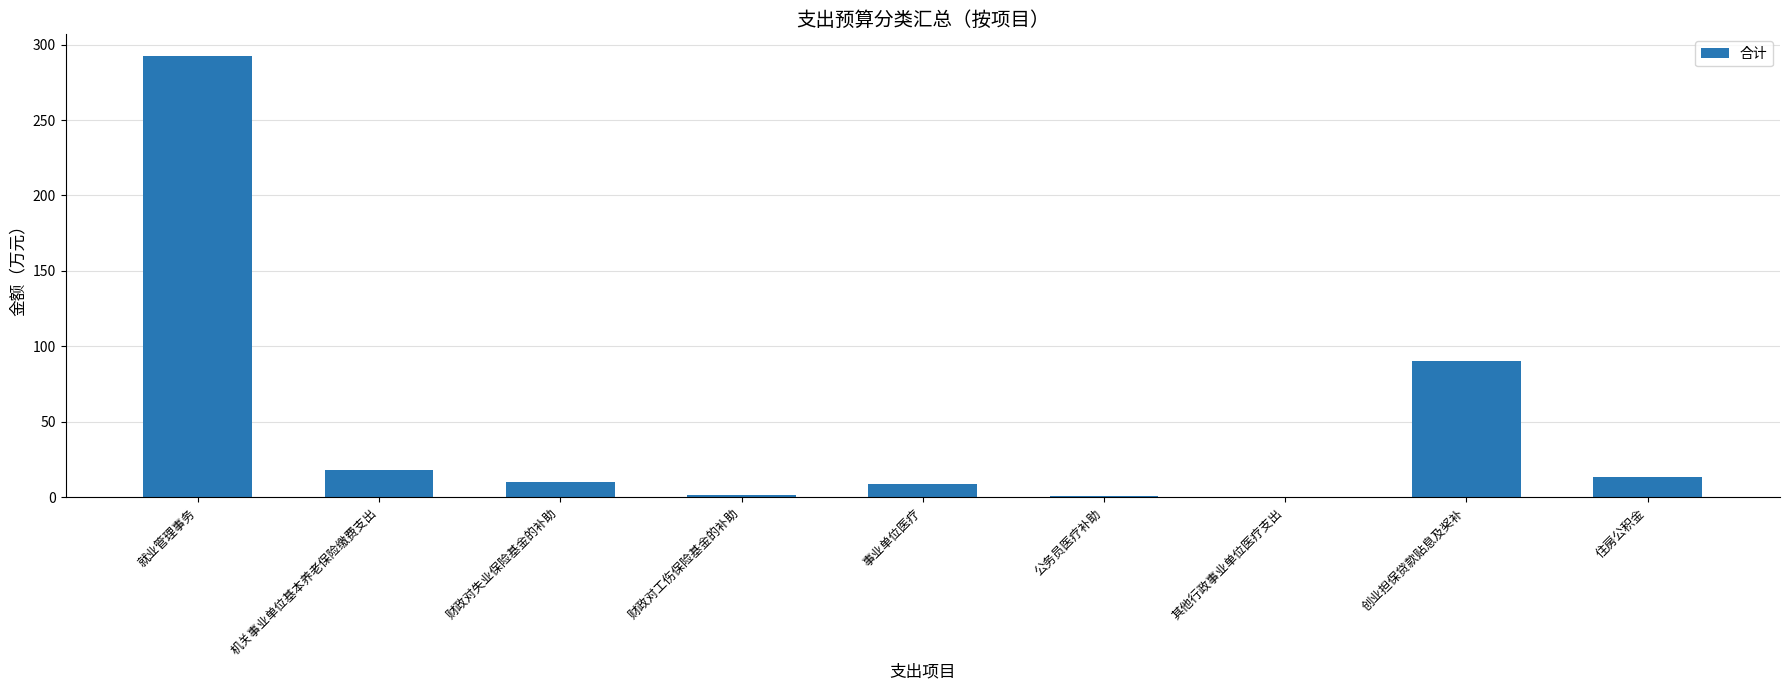

What is the ratio of the value at 公务员医疗补助 to the value at 事业单位医疗?

0.1